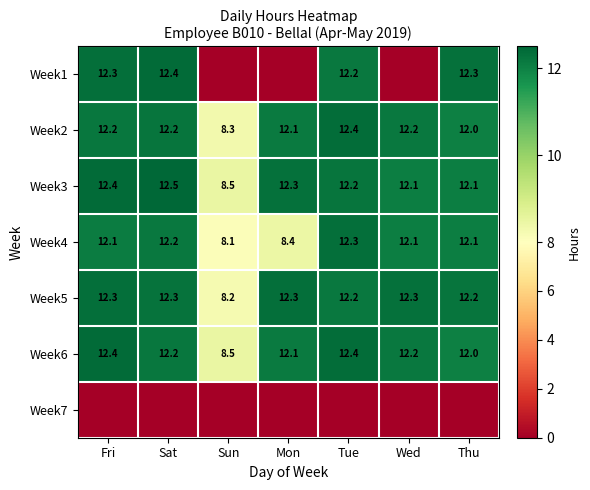

The Week4 series shows 12.1 at Thu. True or false?

True